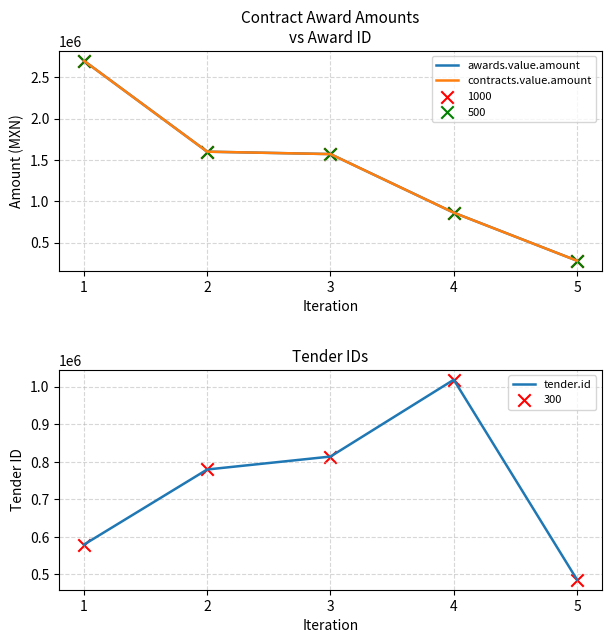

Which series contains the lowest Y value?

awards.value.amount